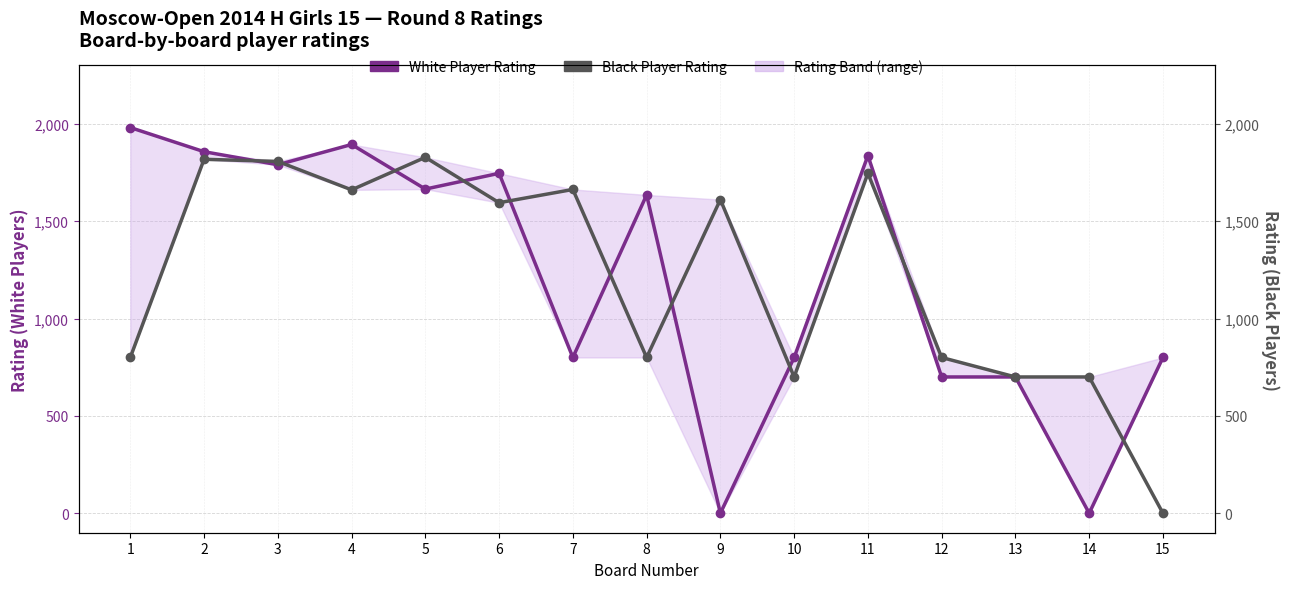

Reading left to right, extract all data points from this chart.

White Player Rating: 1981	1857	1790	1894	1665	1746	800	1635	0	800	1837	700	700	0	800
Black Player Rating: 800	1818	1807	1661	1828	1595	1663	800	1611	700	1746	800	700	700	0